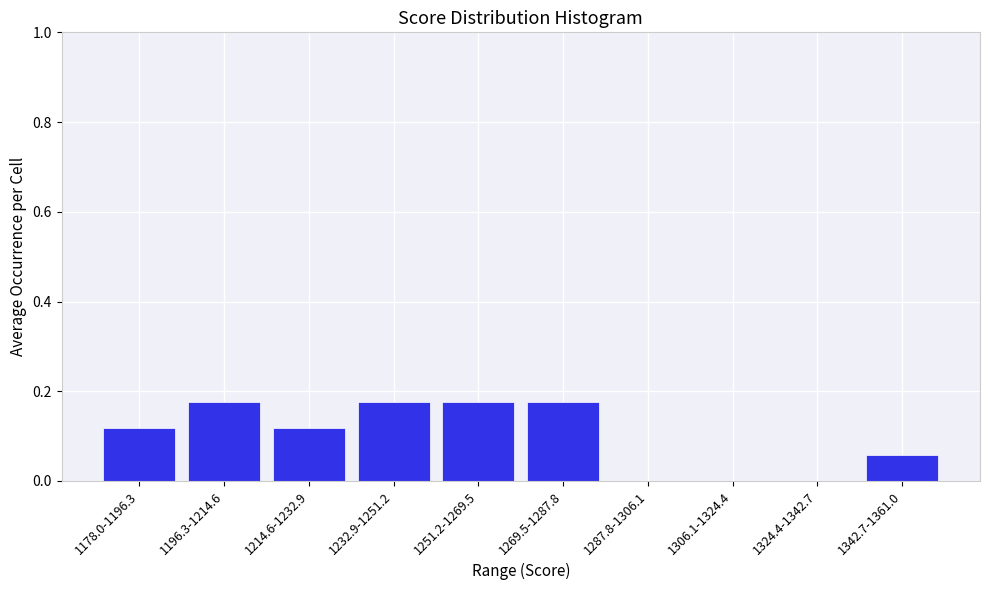

What is the sum of all values?

1.0